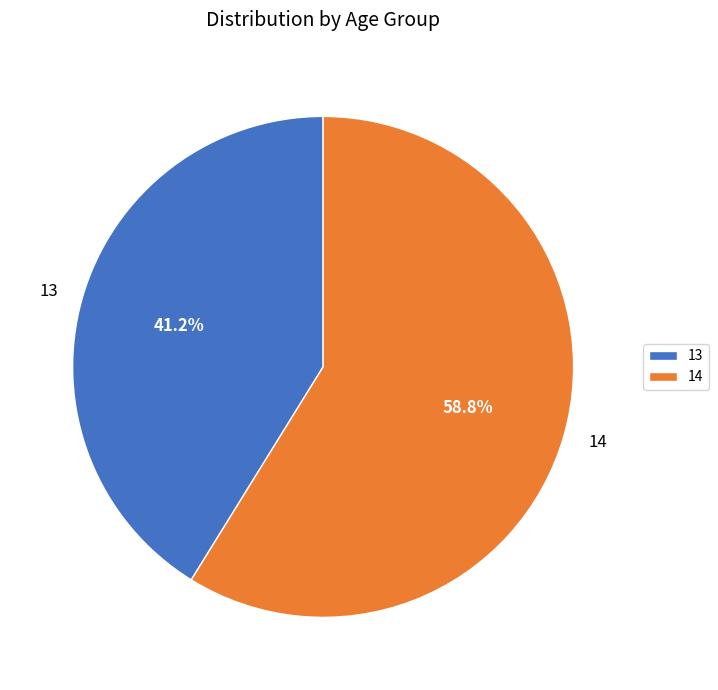

Is the sum of 13 and 14 greater than half?

Yes